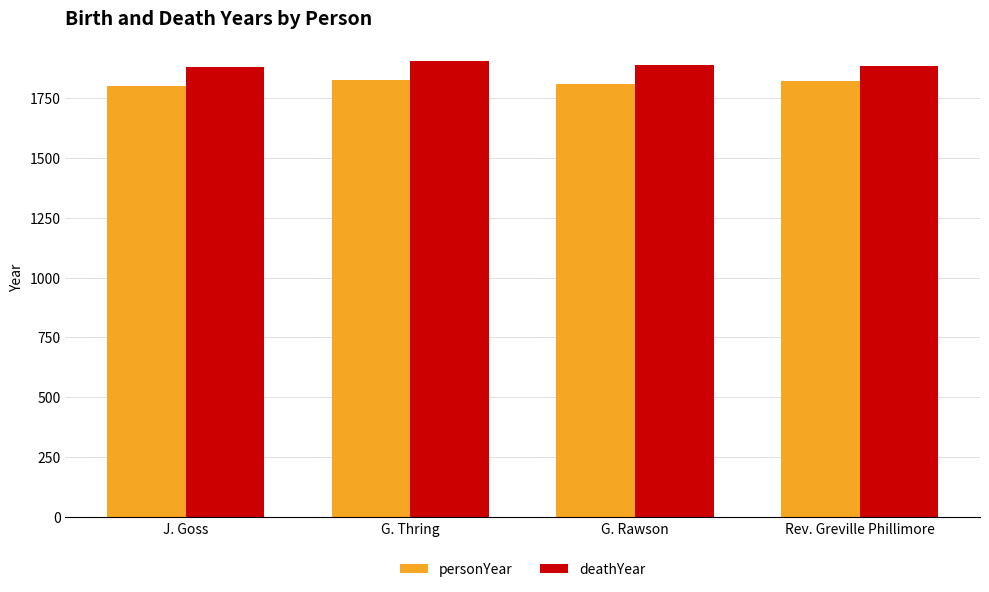

What is the difference between the maximum and minimum values in the personYear series?

23